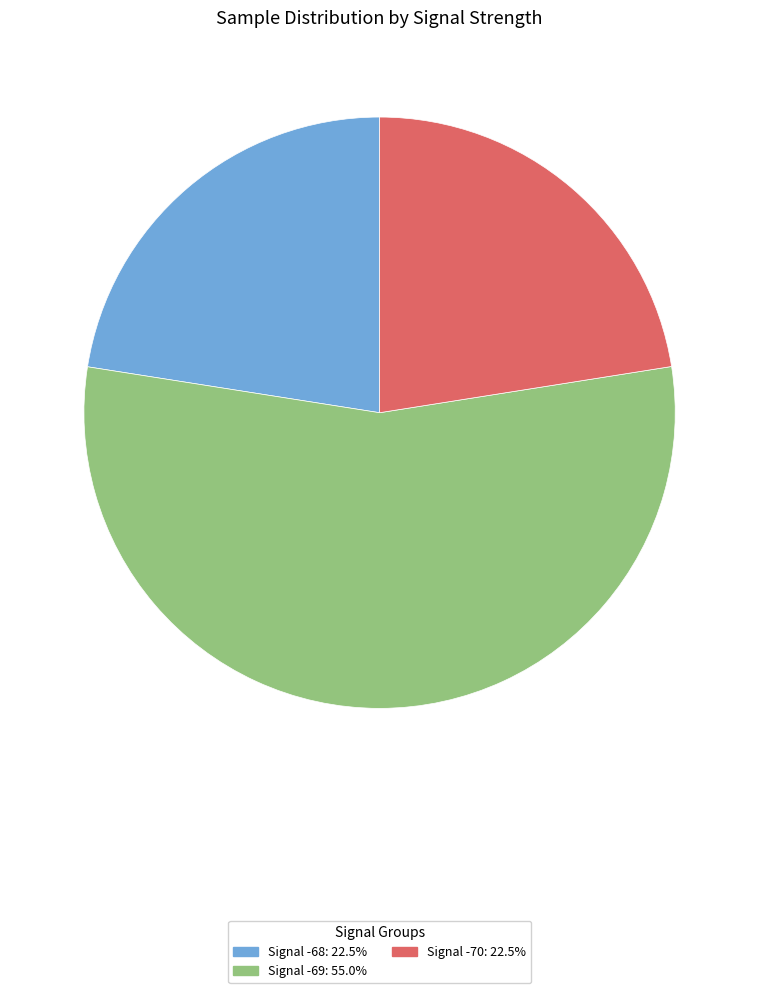

Does any single category account for the majority?

Yes